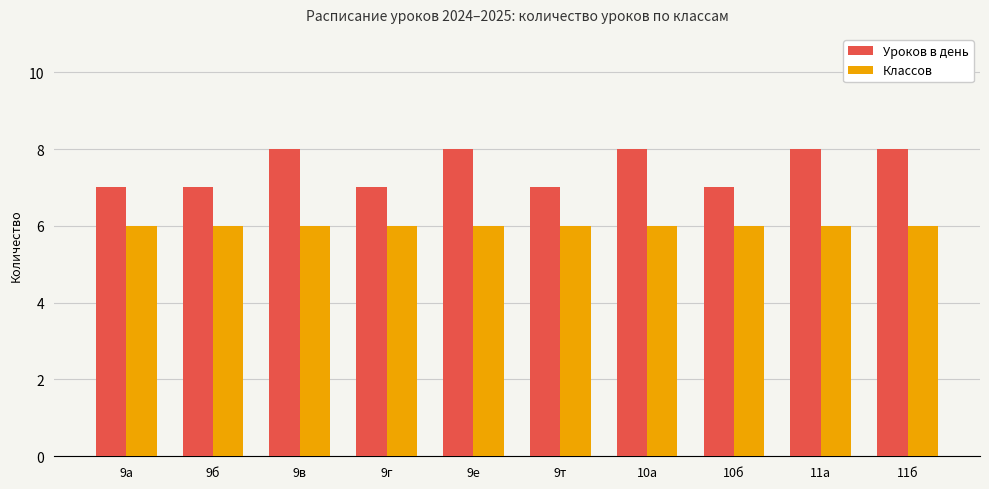

Rank the series at 10б from highest to lowest value.

Уроков в день, Классов